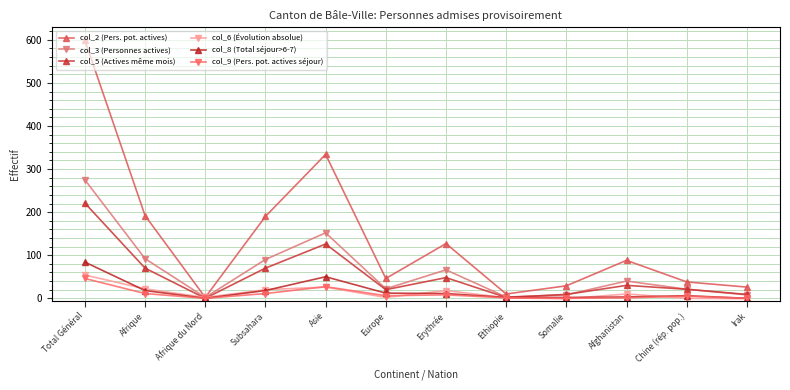

What is the value of the col_9 (Pers. pot. actives séjour) point at the 8th from the left?

1